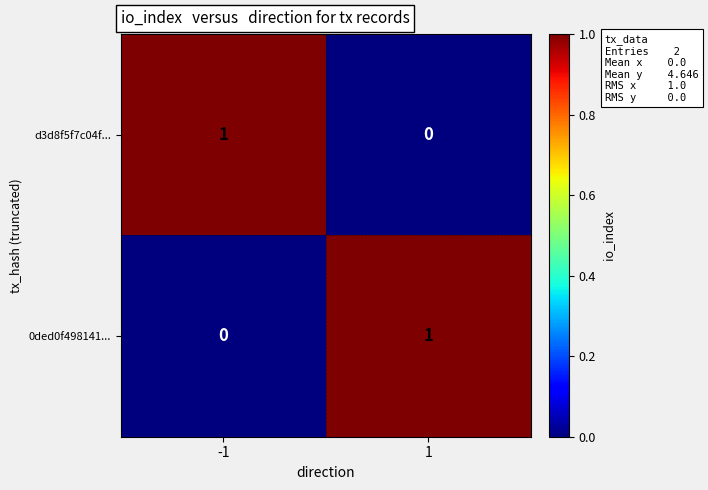

Reading left to right, extract all data points from this chart.

d3d8f5f7c04f...: 1	0
0ded0f498141...: 0	1